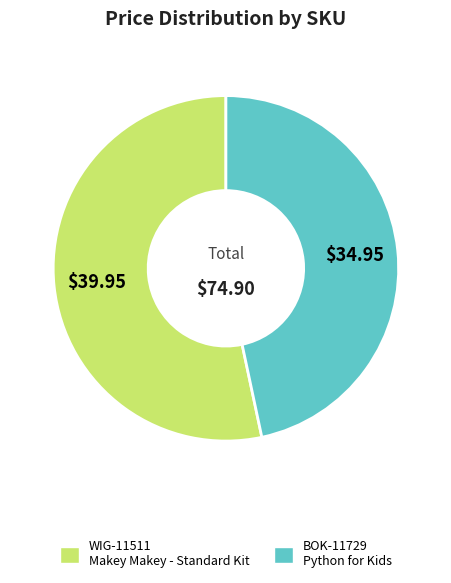

Rank the categories by value from highest to lowest.

WIG-11511, BOK-11729